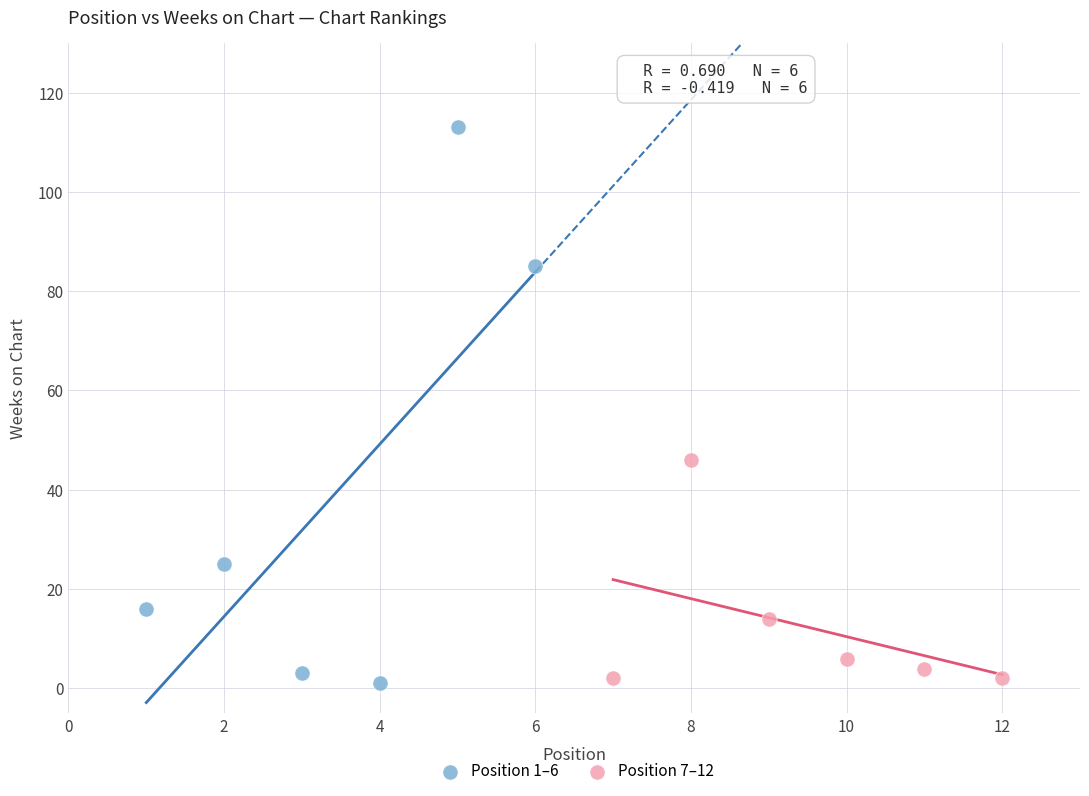

Which series reaches the maximum Y coordinate?

Position 1–6